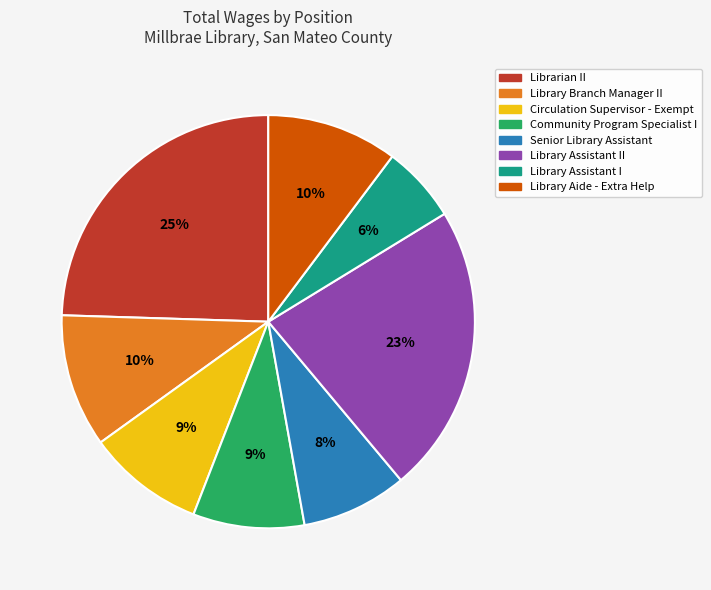

To the nearest percent, what percentage of the pie is Library Branch Manager II?

10%